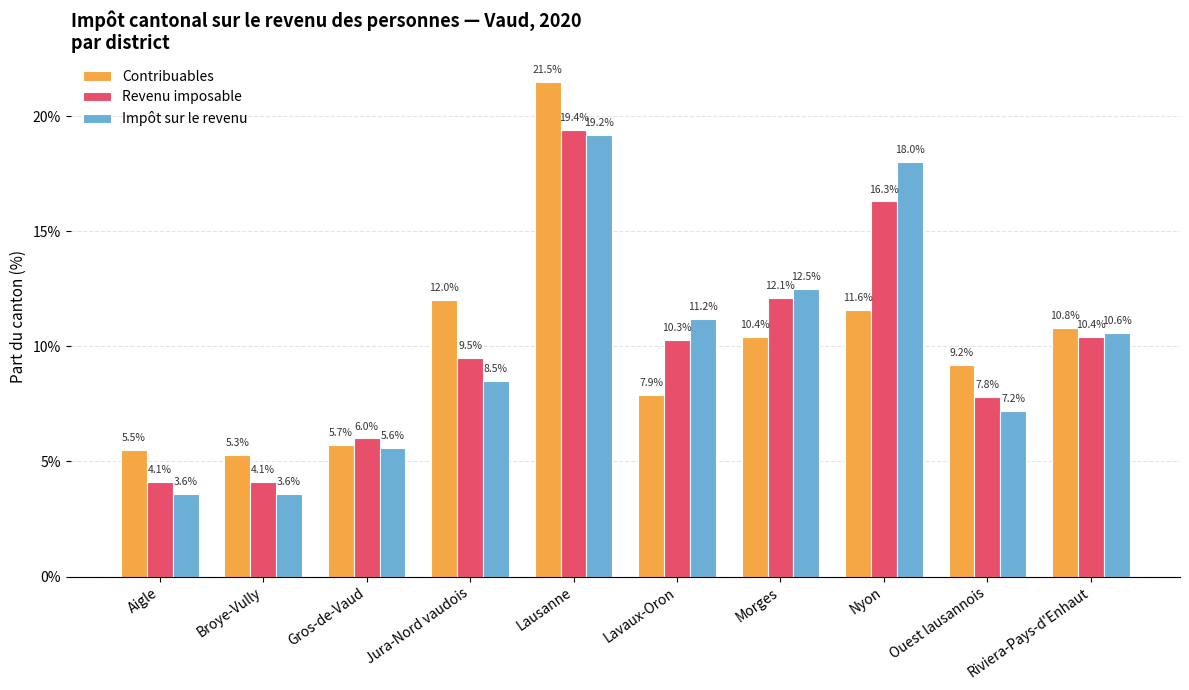

At which category is the sum across all series the highest?

Lausanne